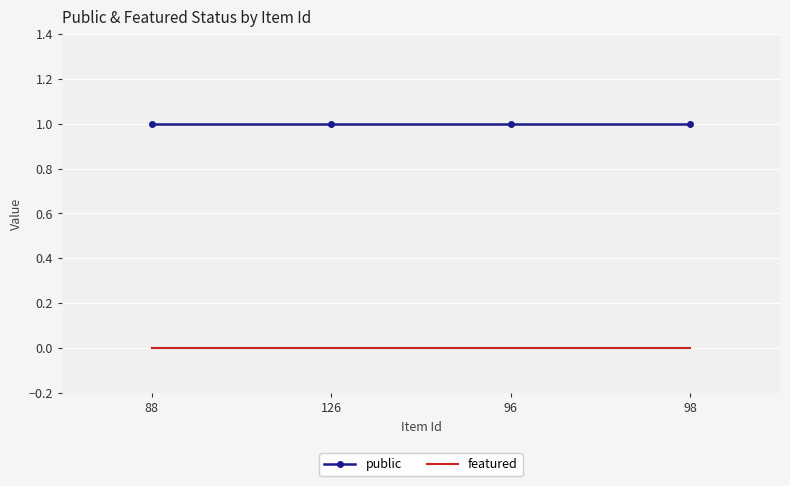

What is the maximum value shown in the chart?

1